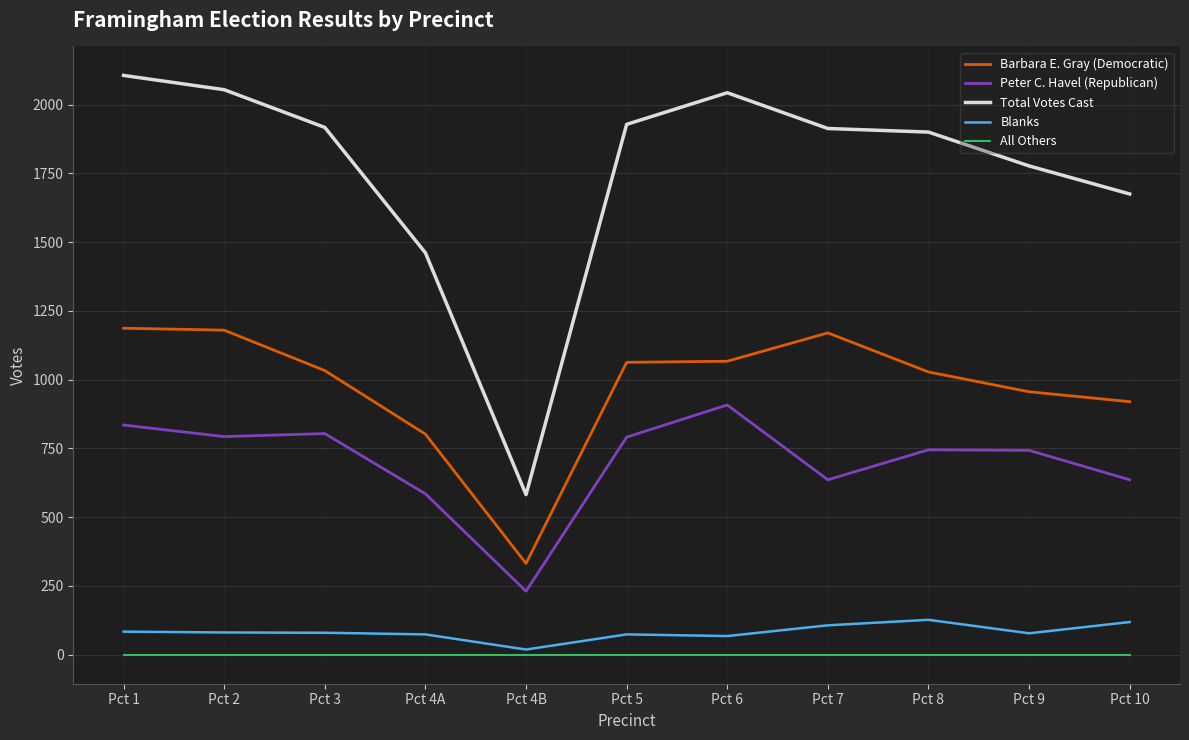

What position from the left is Pct 4B?

5